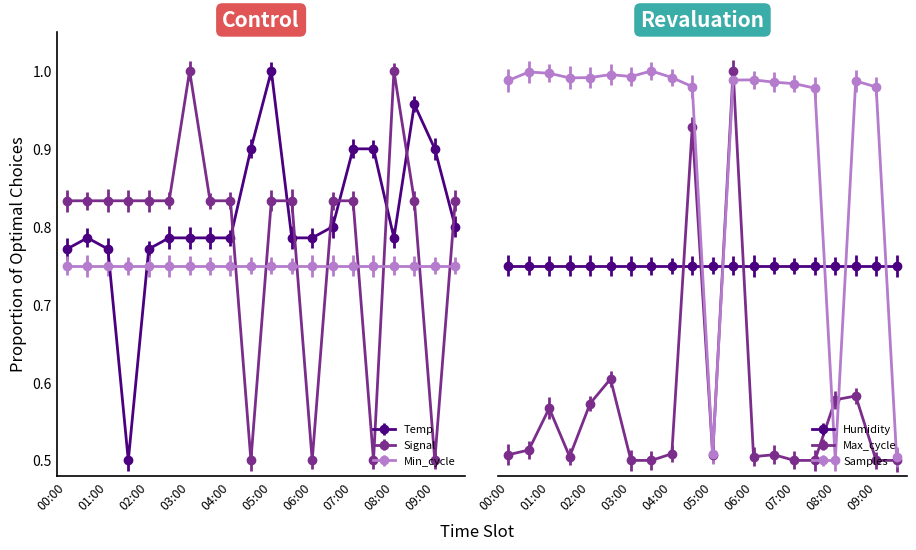

What is the difference between the maximum and minimum values in the Temp series?

0.5